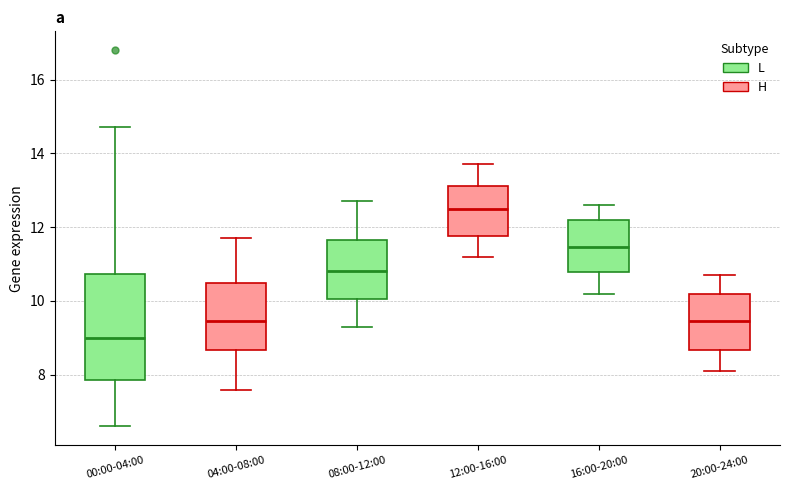

Which box has the lowest median line?

00:00-04:00